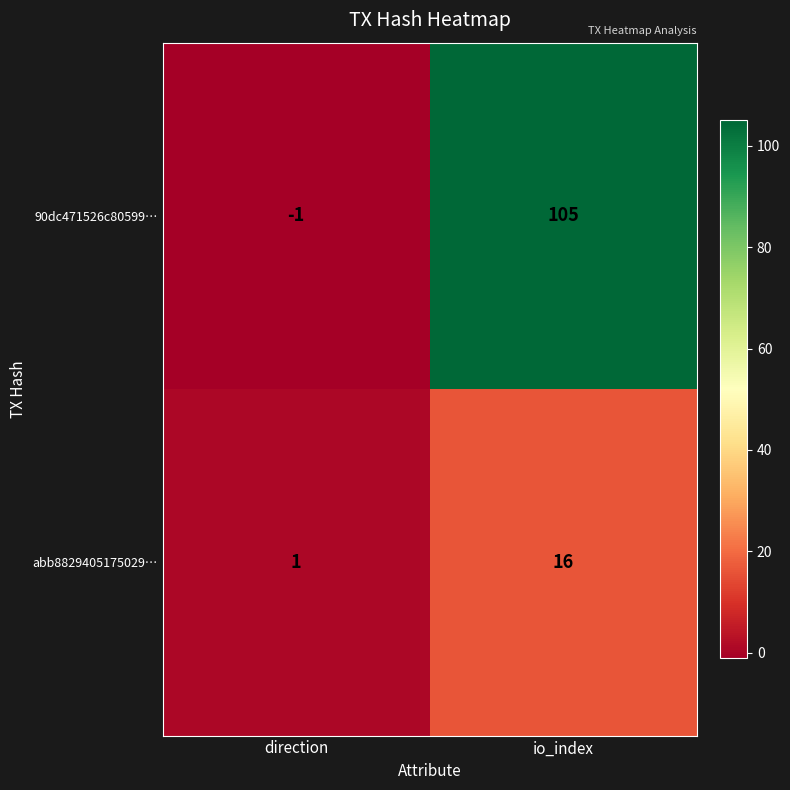

What is the sum of the abb8829405175029… values at direction and io_index?

17